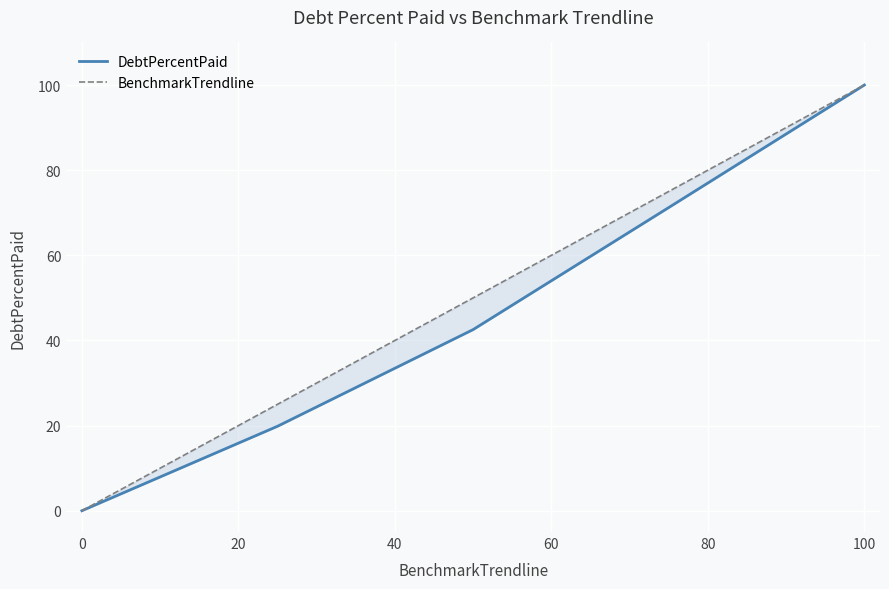

At how many categories does at least one series exceed 27?

3